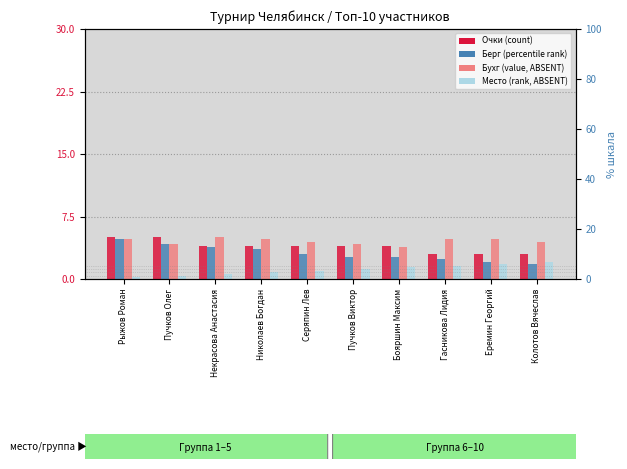

What is the label of the 2nd bar from the left?

Пучков Олег